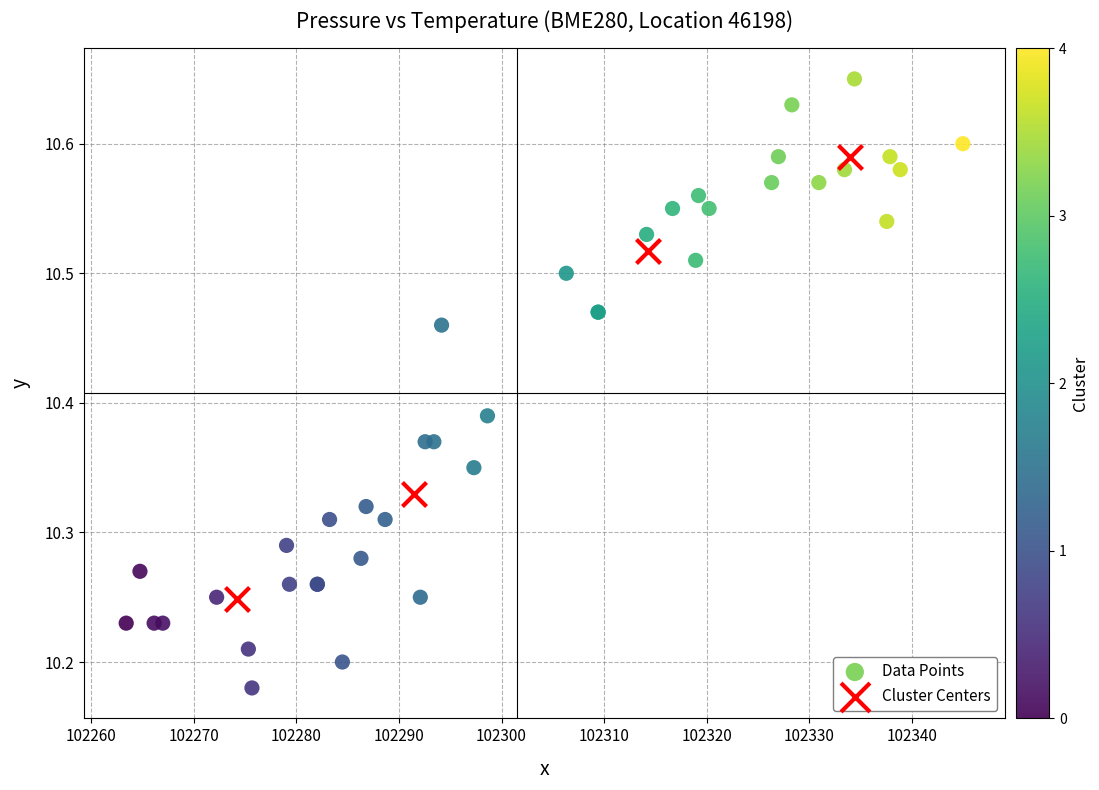

Which series reaches the maximum Y coordinate?

Data Points